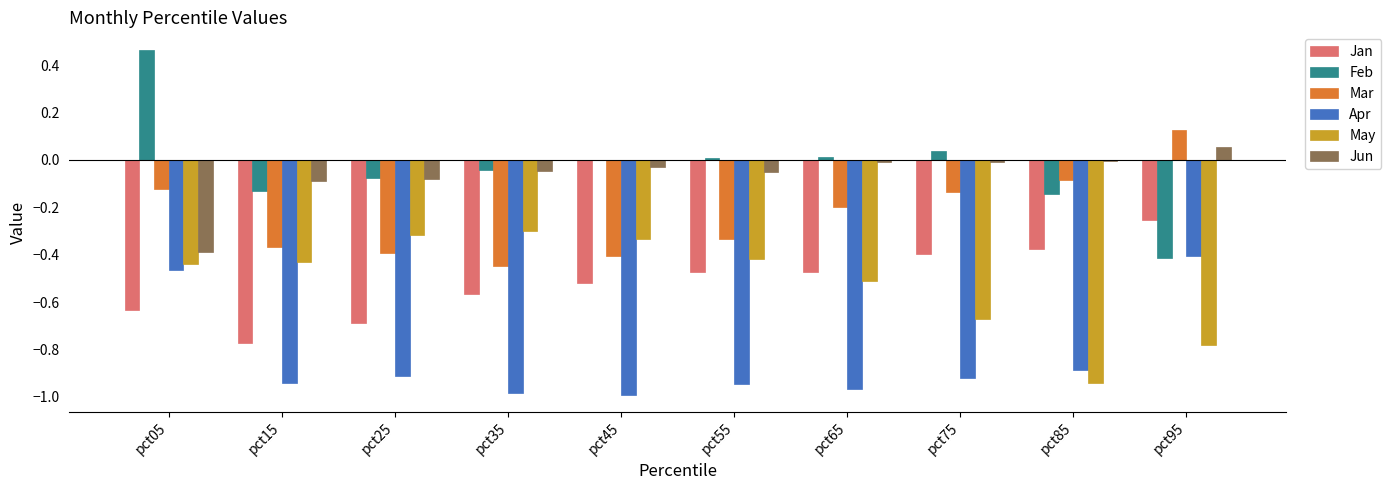

Which series changed the most between pct65 and pct85?

May